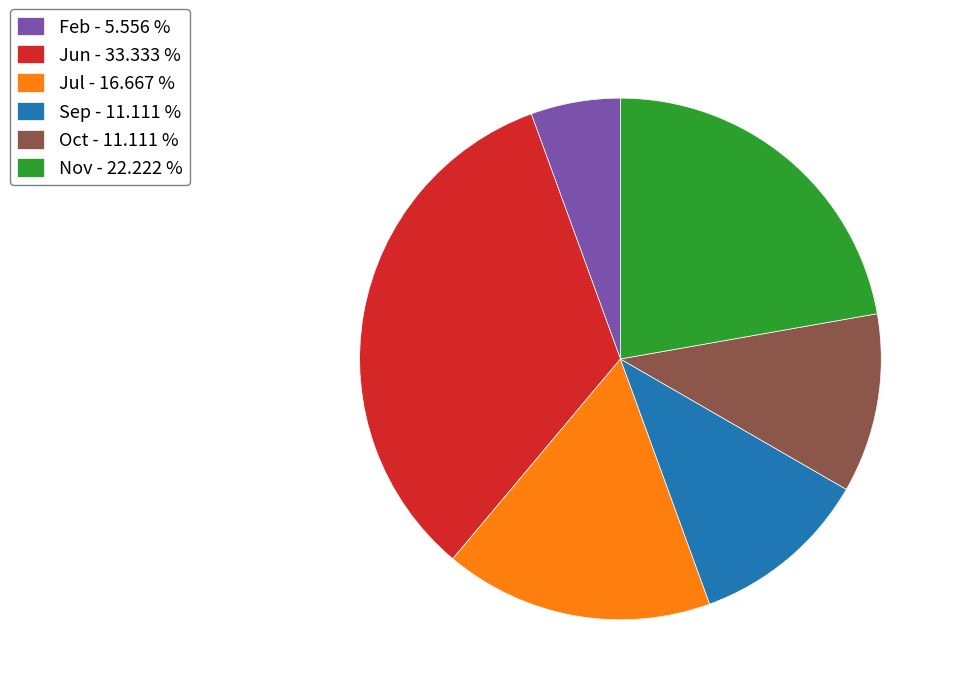

Is there a majority slice in this chart?

No